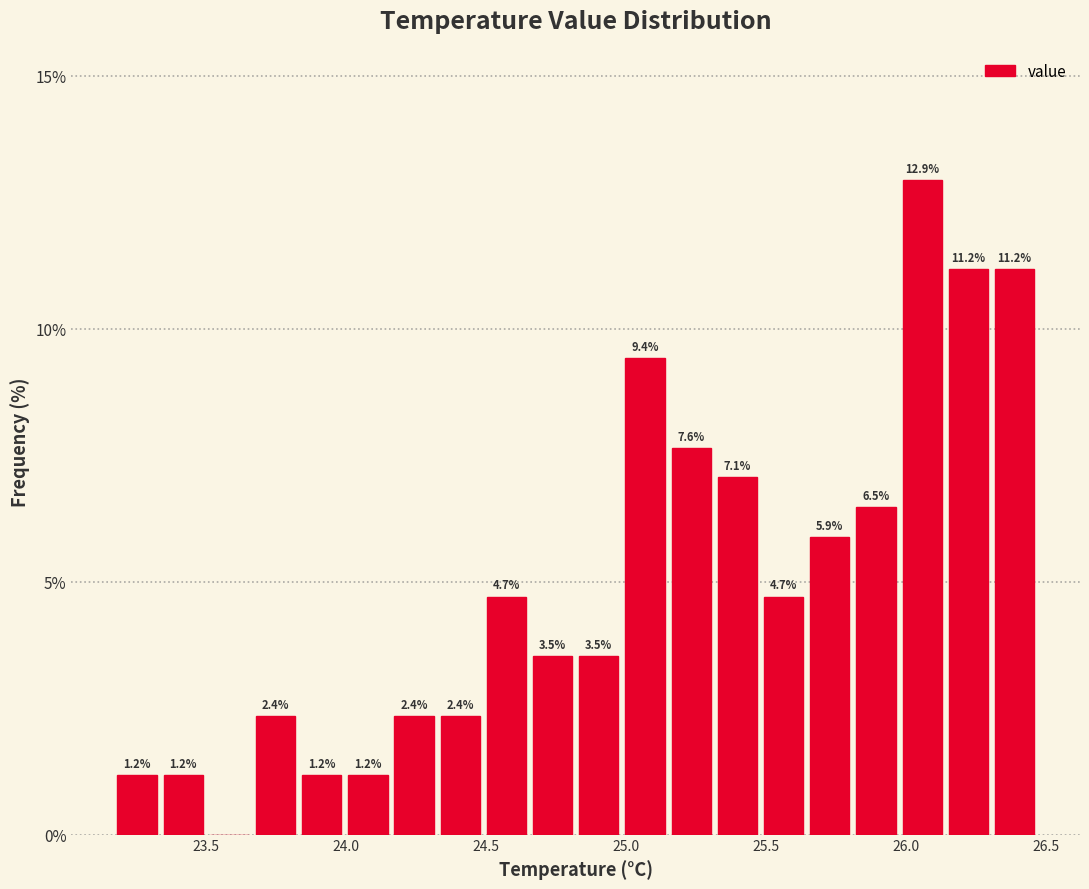

Around what value on the x-axis is the tallest bar? Give the approximate position of its centre, as read against the axis.

26.05